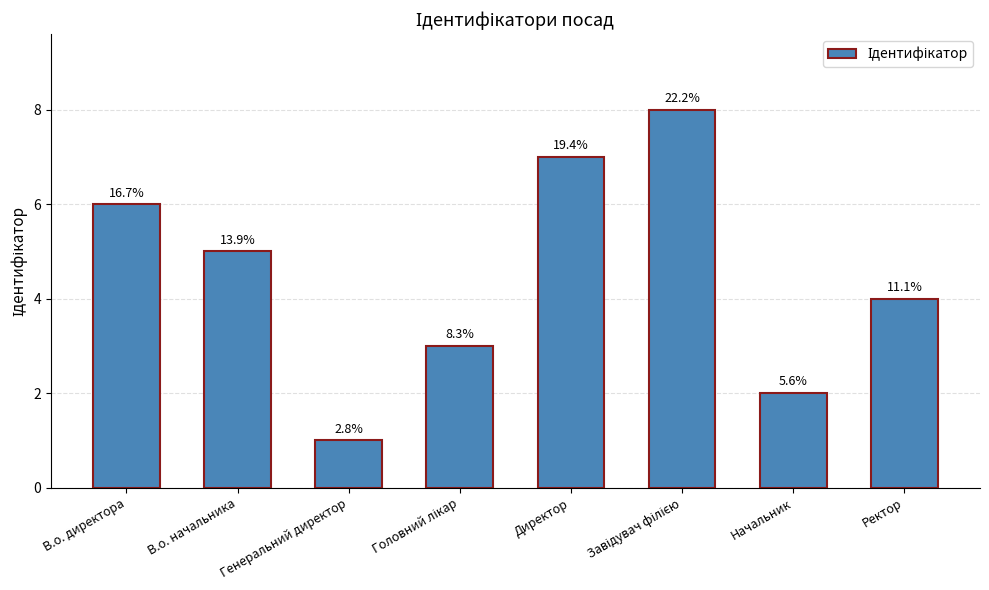

Are the bars horizontal?

No